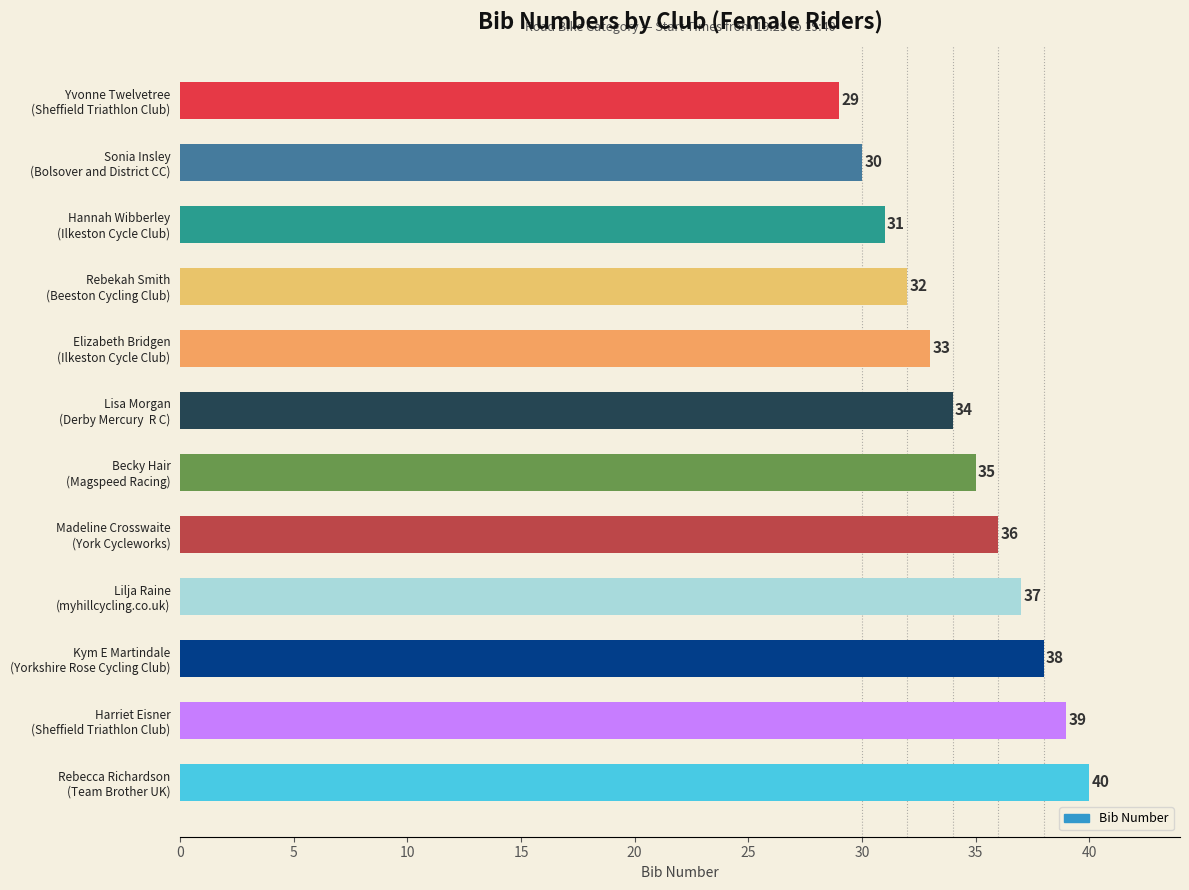

What is the sum of all values?

414